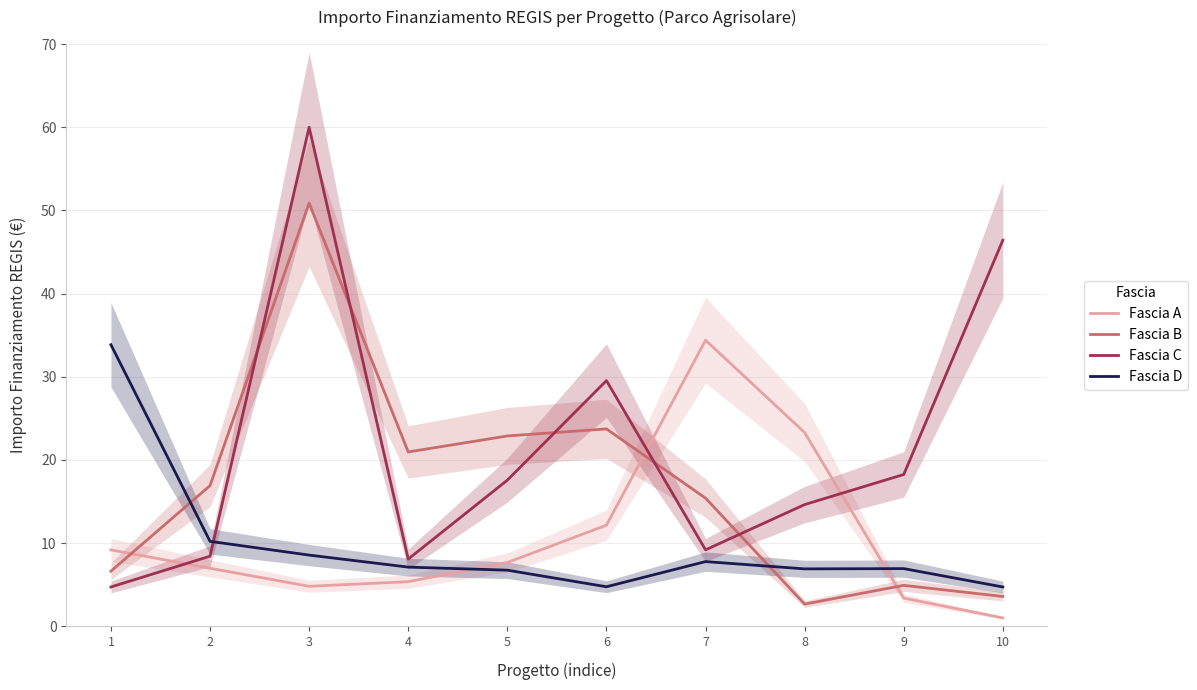

What is the difference between the Fascia B values at 8 and 5?

20.2